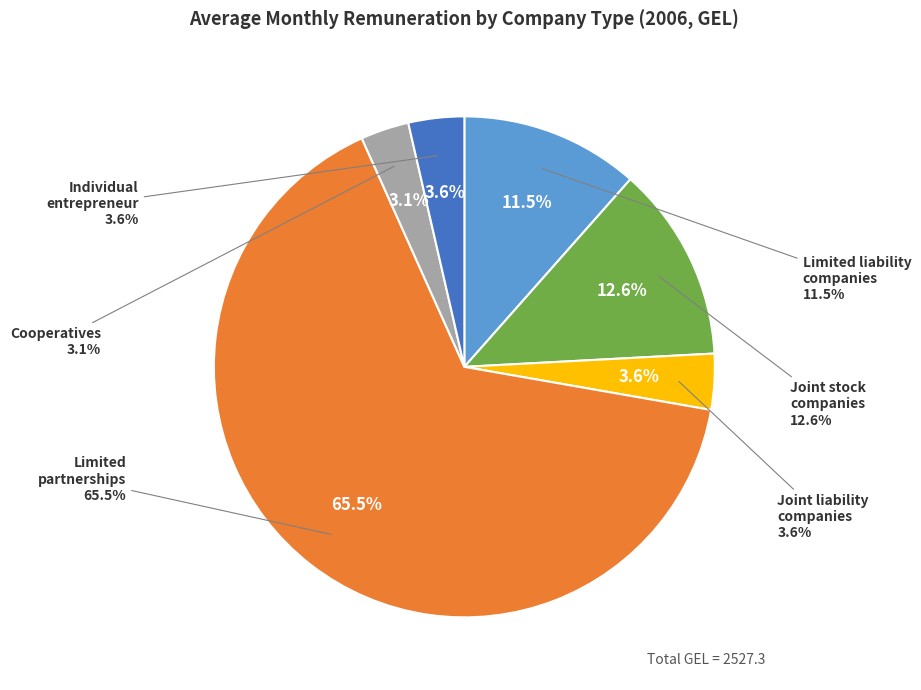

What percentage is the Individual
entrepreneur slice, to the nearest percent?

4%